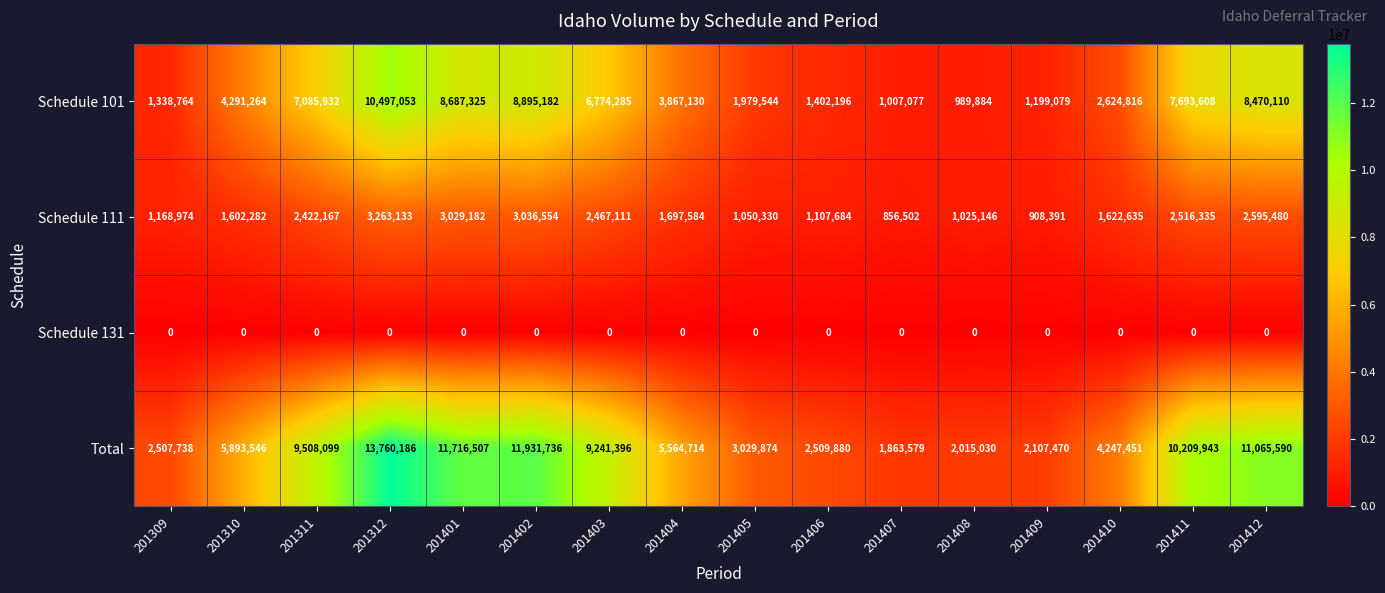

Which category has the highest value in the Total series?

201312